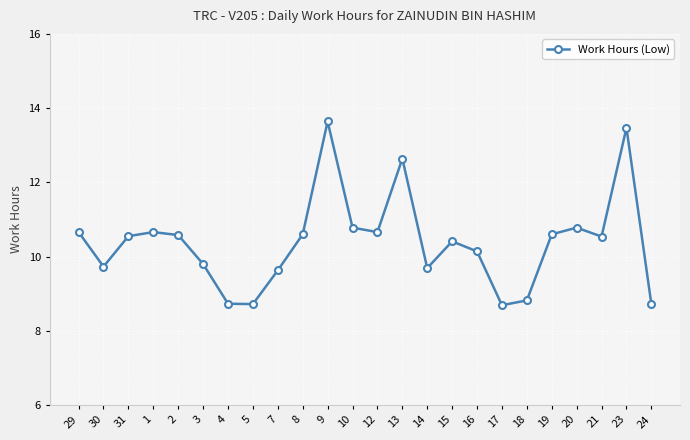

Is it true that the value at 21 is 10.5?

True